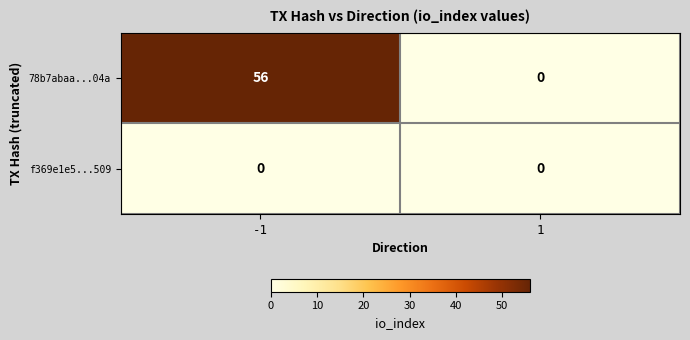

Which series has the largest total across all categories?

78b7abaa...04a